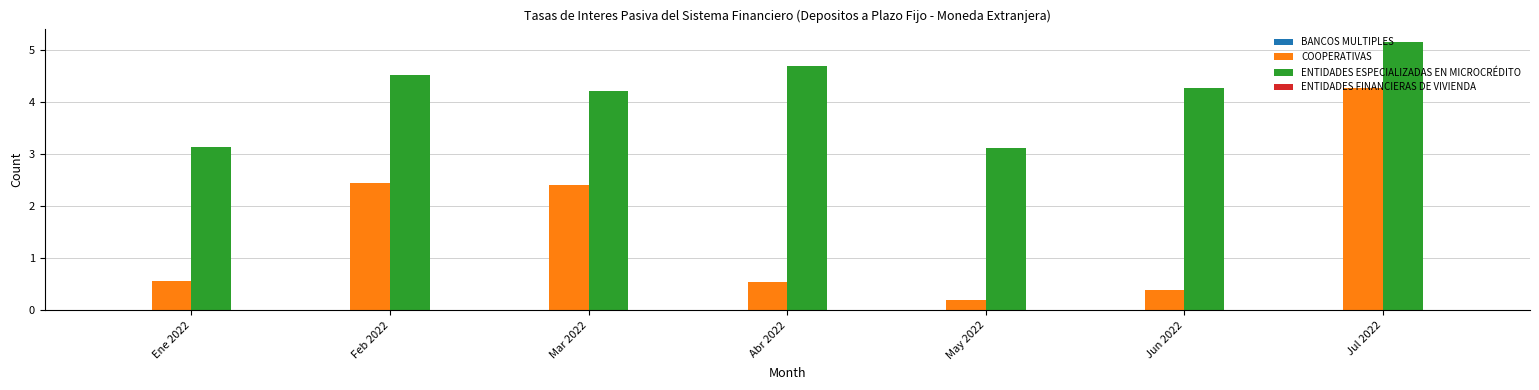

Which series has the largest total across all categories?

ENTIDADES ESPECIALIZADAS EN MICROCRÉDITO